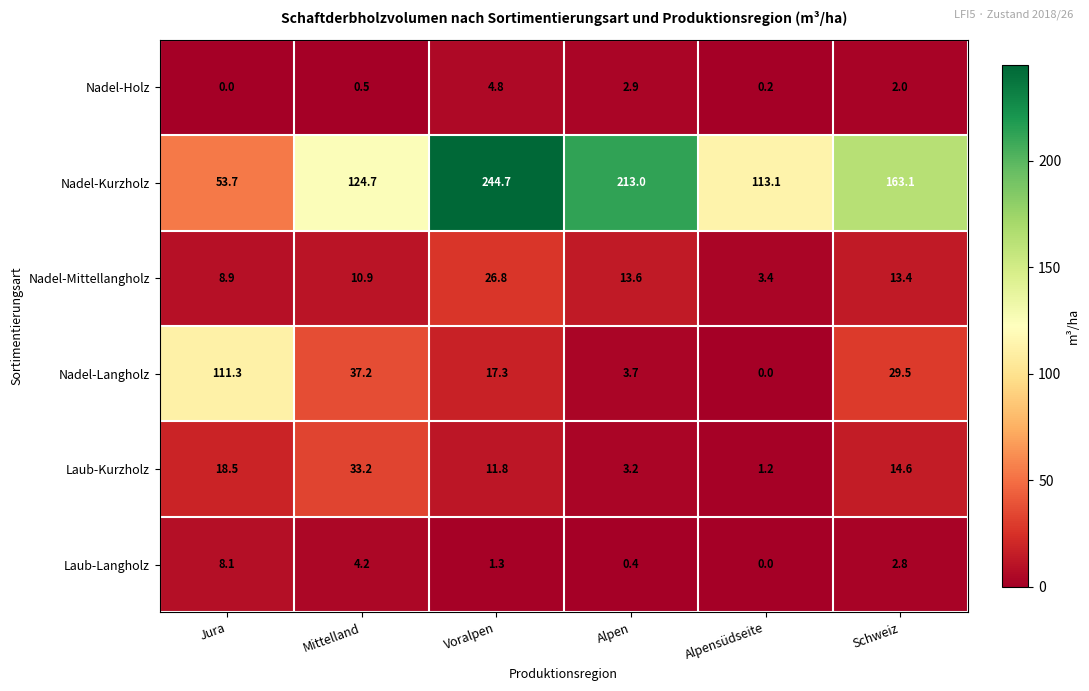

What is the difference between the second highest and minimum values in the Laub-Langholz series?

4.2